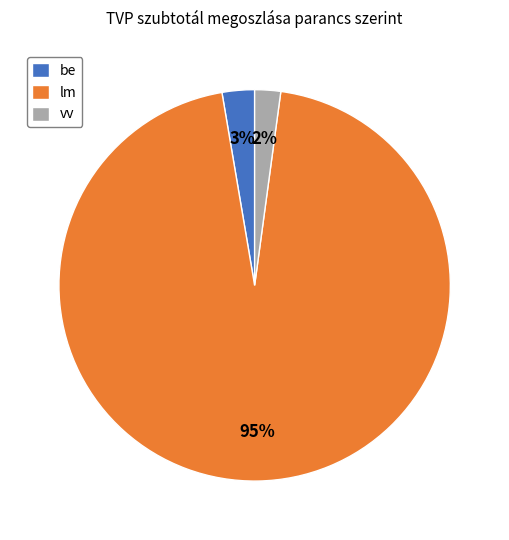

Which slice is the largest?

lm